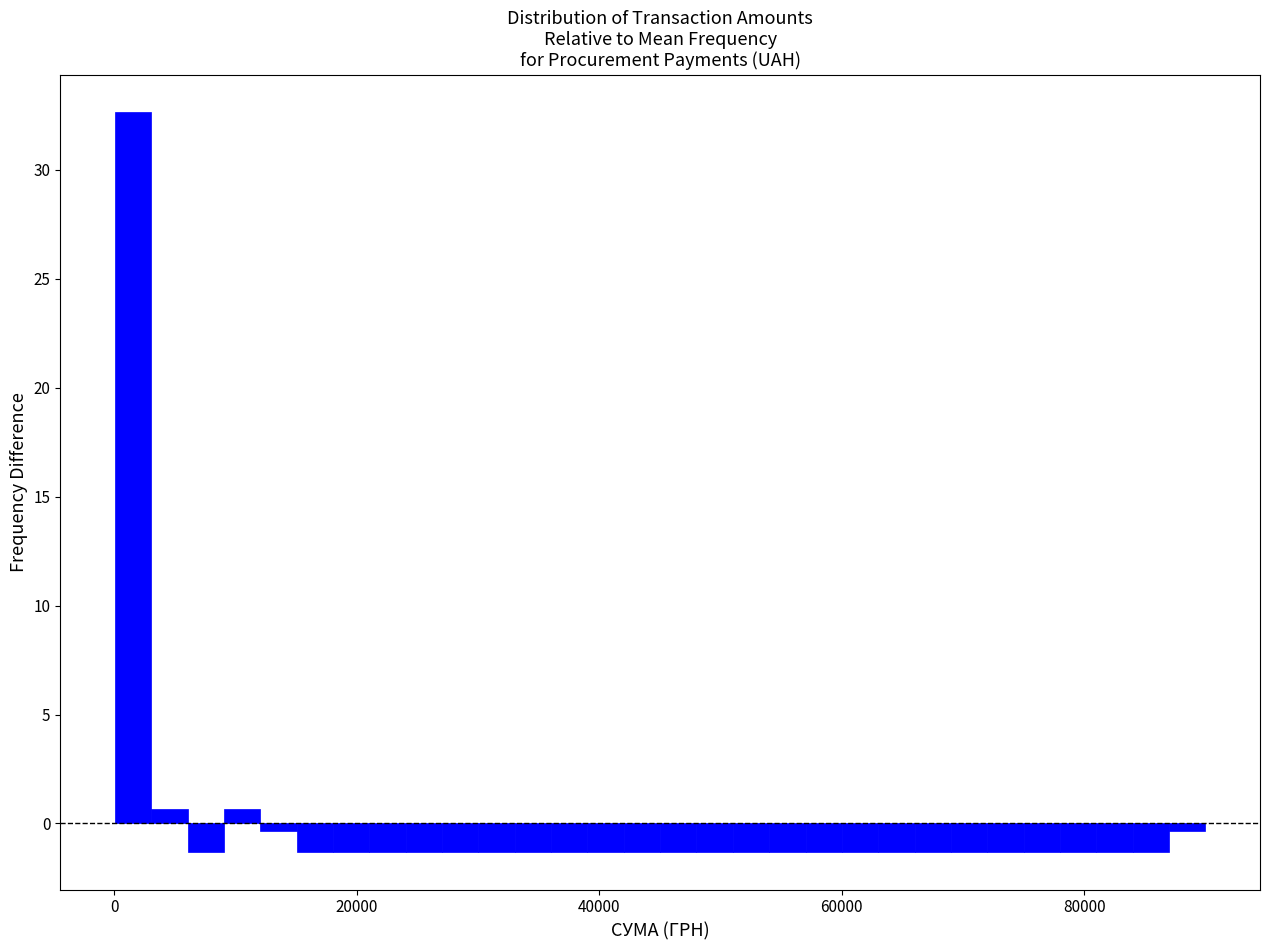

Read against the x-axis, roughly where is the centre of the tallest bar?

2000